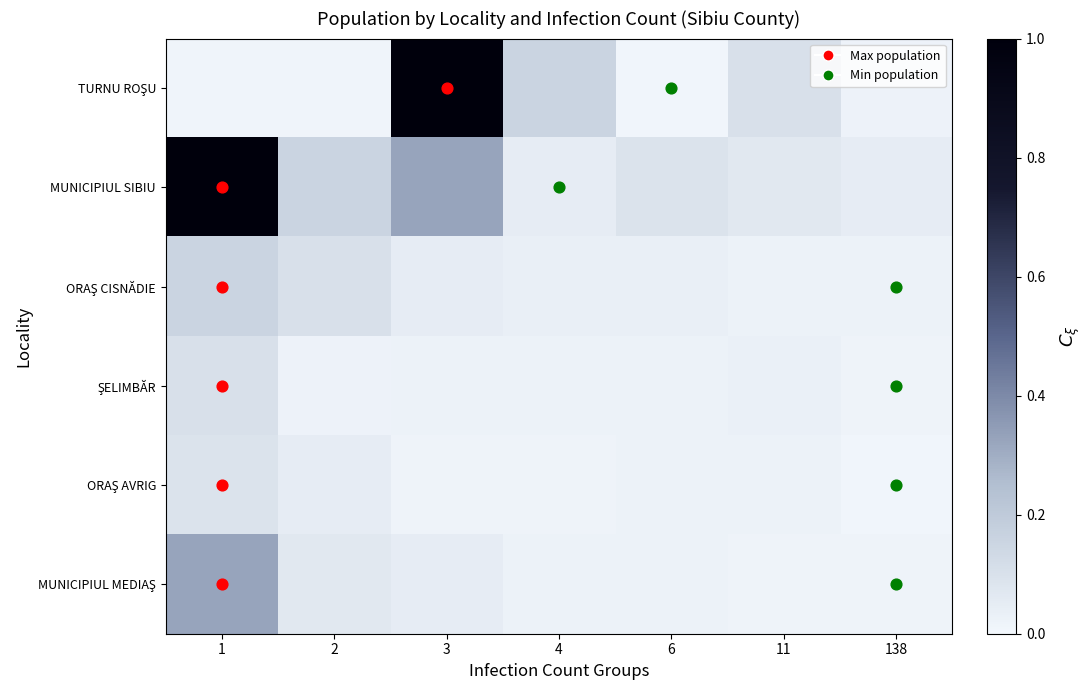

Rank the series by their maximum value, from lowest to highest.

ORAŞ AVRIG, ŞELIMBĂR, ORAŞ CISNĂDIE, MUNICIPIUL MEDIAŞ, TURNU ROŞU, MUNICIPIUL SIBIU